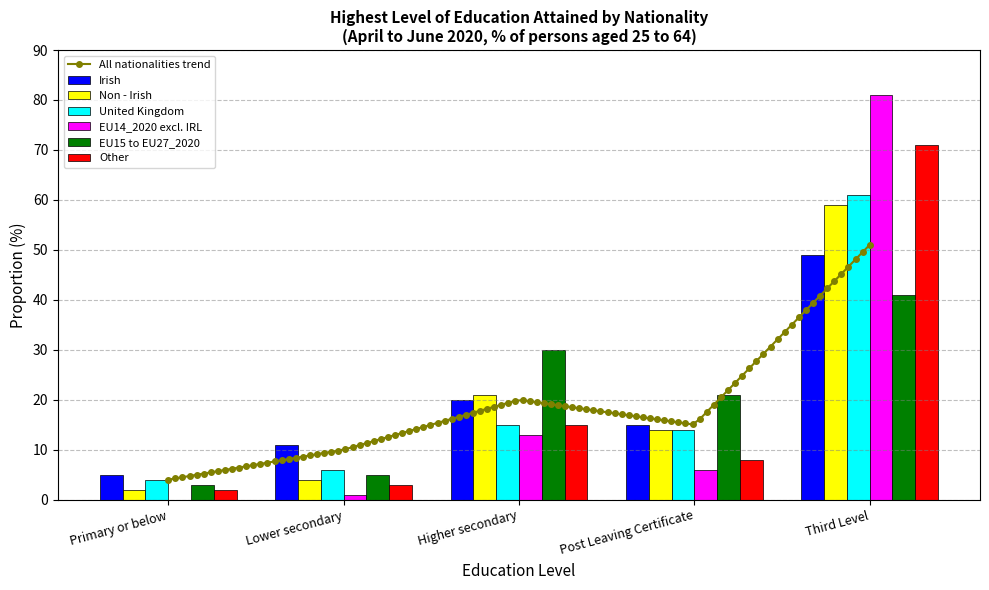

How many groups of bars are there?

5